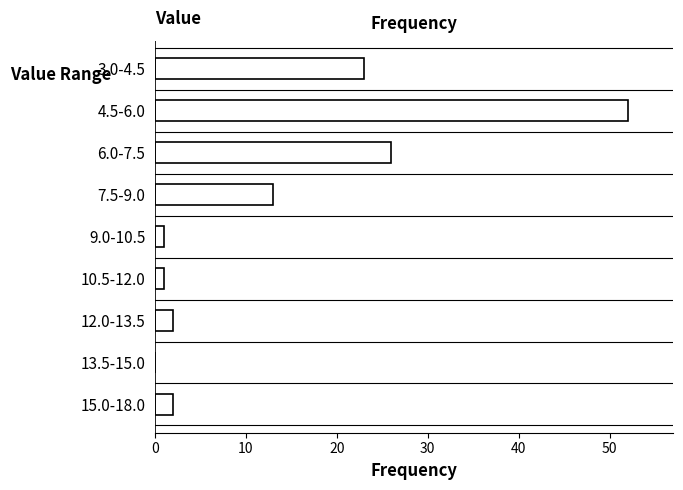

Reading bottom to top, what are all the values shown in this chart?

15.0-18.0=2	13.5-15.0=0	12.0-13.5=2	10.5-12.0=1	9.0-10.5=1	7.5-9.0=13	6.0-7.5=26	4.5-6.0=52	3.0-4.5=23